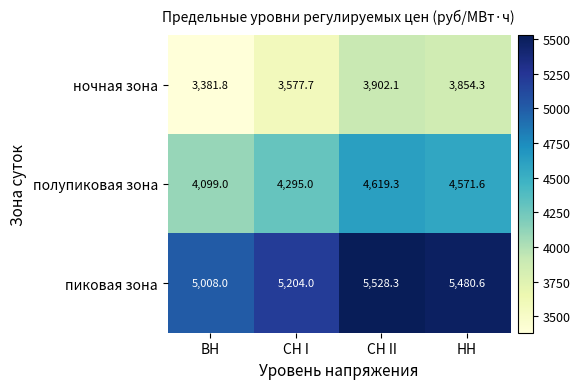

What is the spread (max minus min) of values at ВН?

1626.2